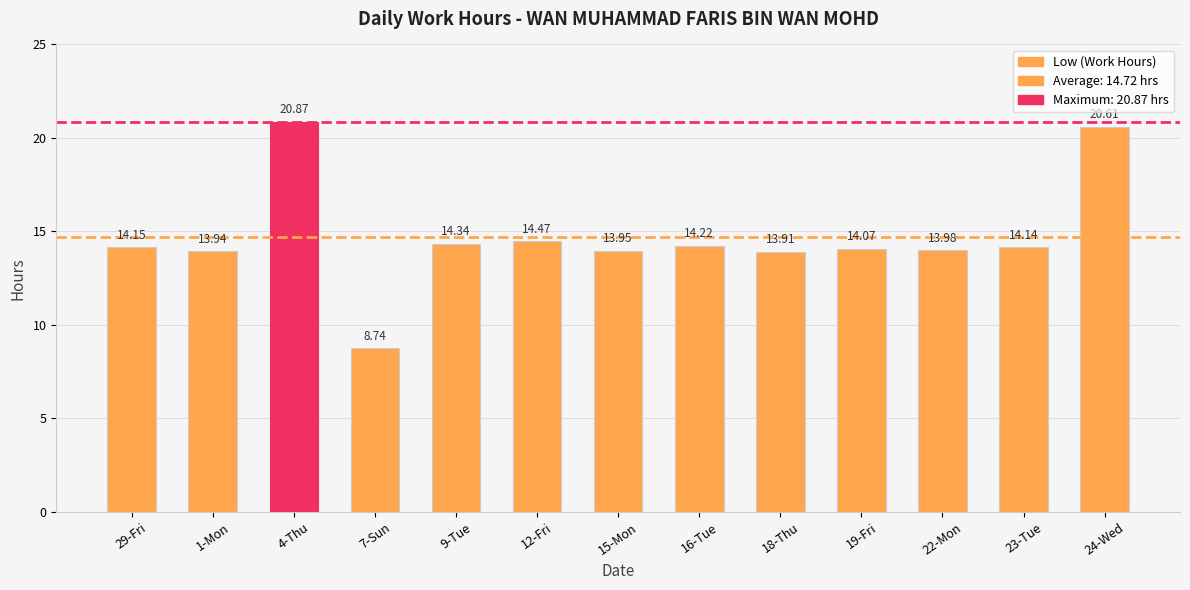

What is the difference between the values at 23-Tue and 9-Tue?

0.2